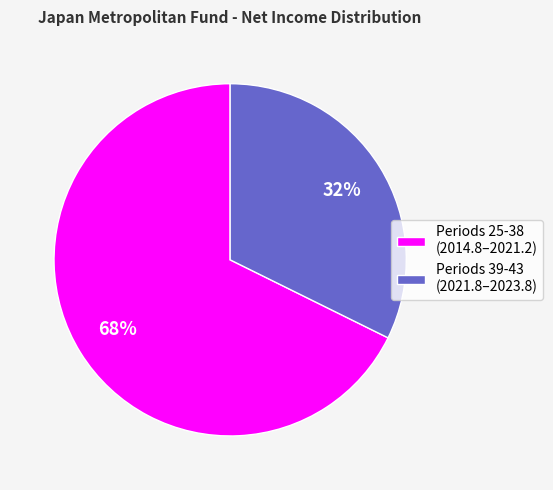

To the nearest percent, what is the average slice percentage?

50%